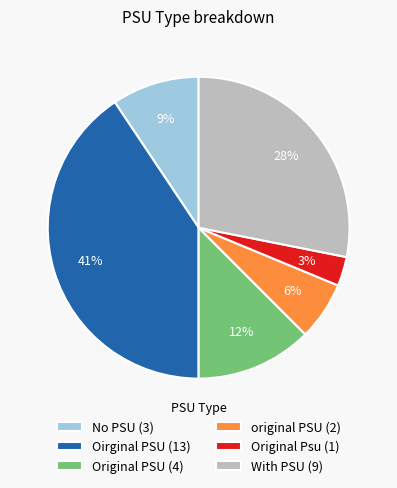

Do Oirginal PSU (13) and original PSU (2) together represent more than half of the pie?

No